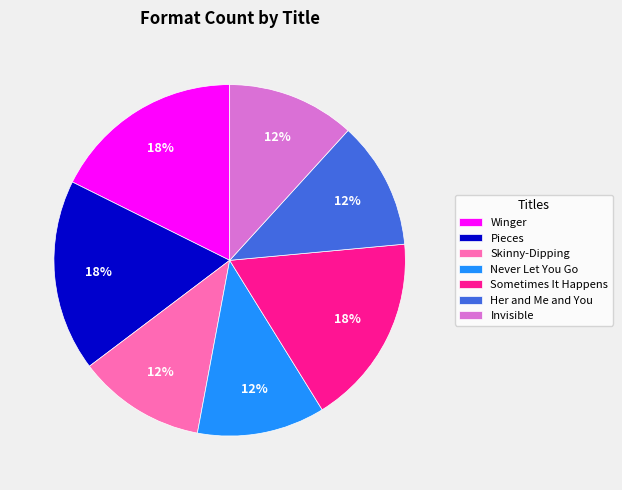

Does any single category account for the majority?

No